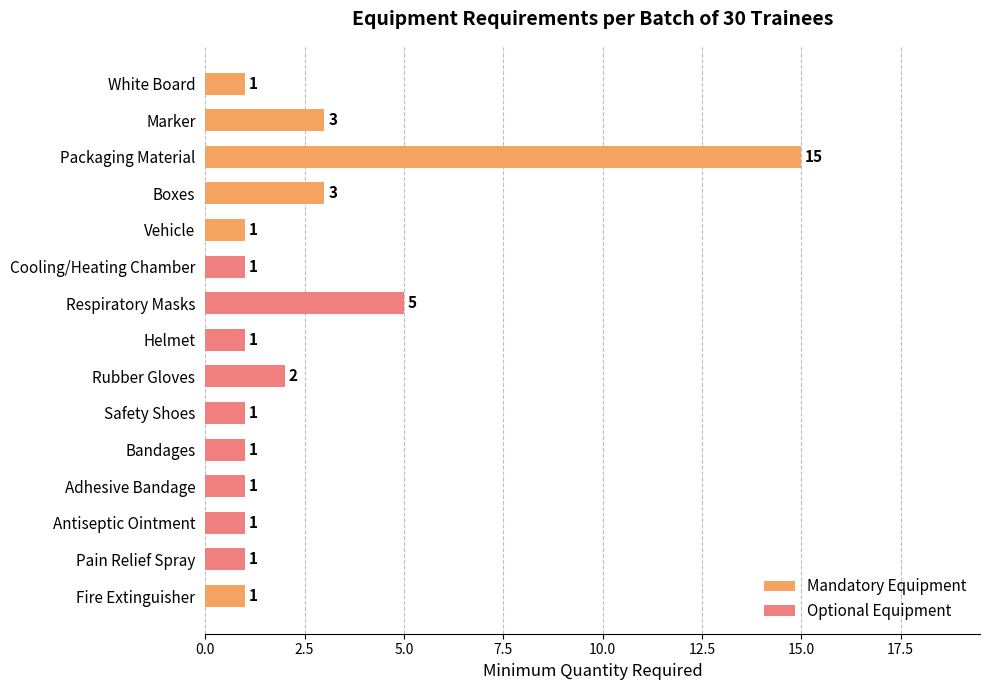

Does the chart contain any negative values?

No